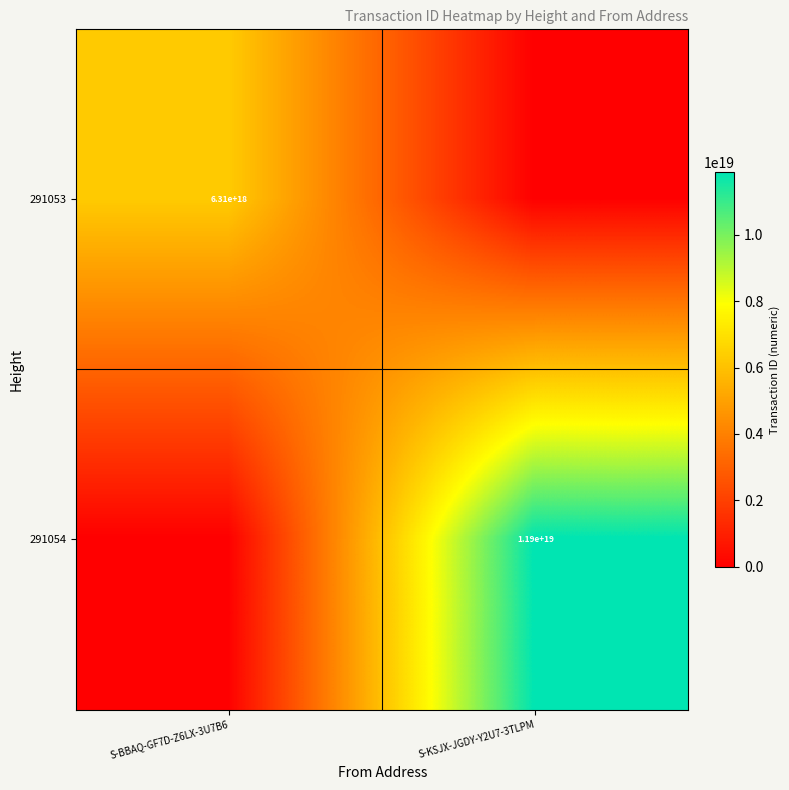

Count the number of categories in the chart.

2